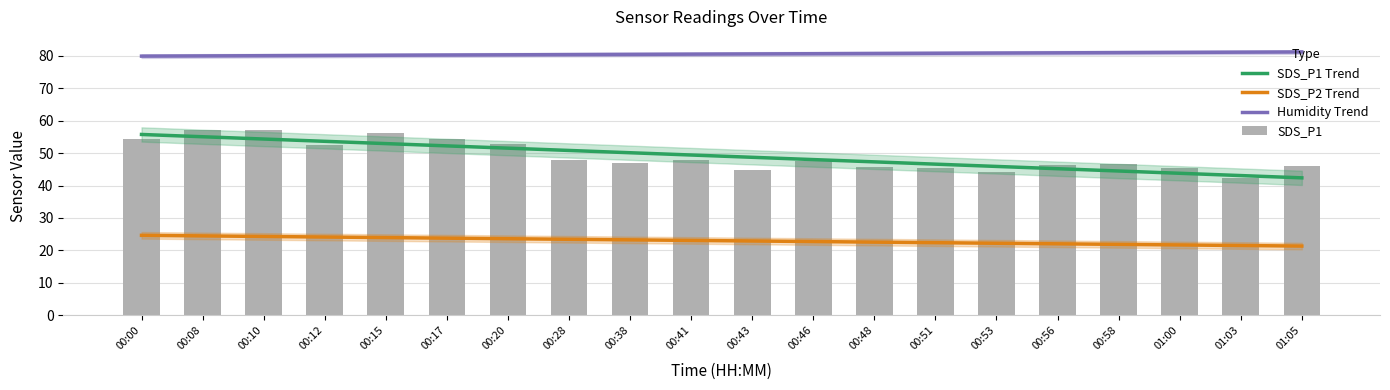

What is the value of the SDS_P1 bar at the 19th from the left?

42.2